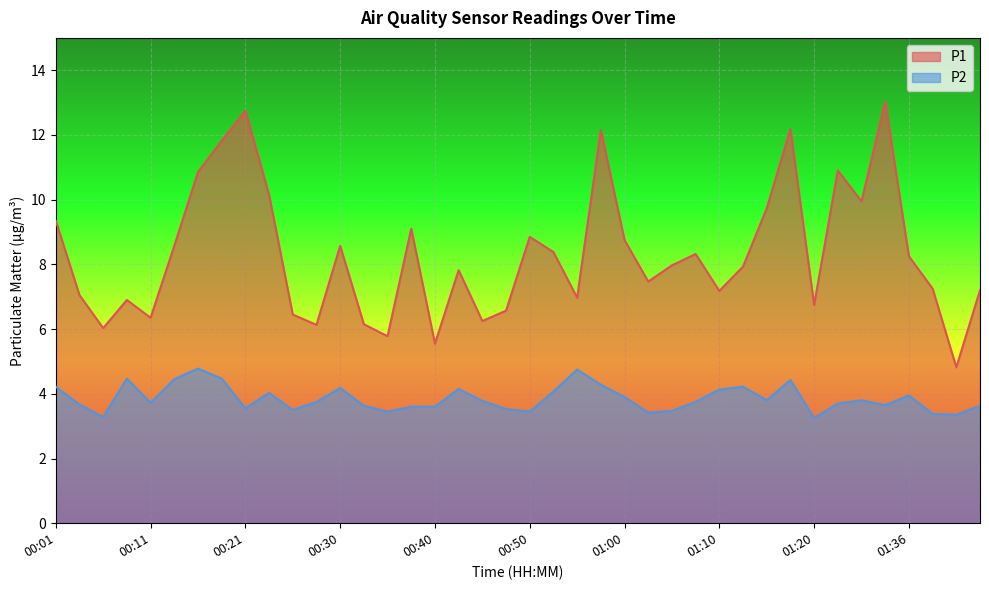

At which label does P1 first exceed 7?

00:01